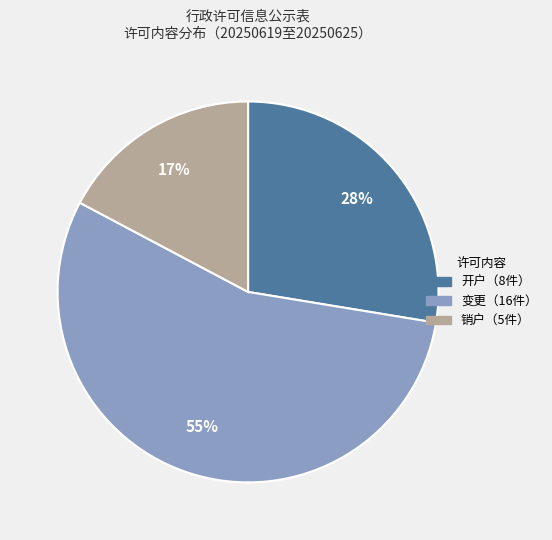

Is there any slice that represents more than half of the pie?

Yes